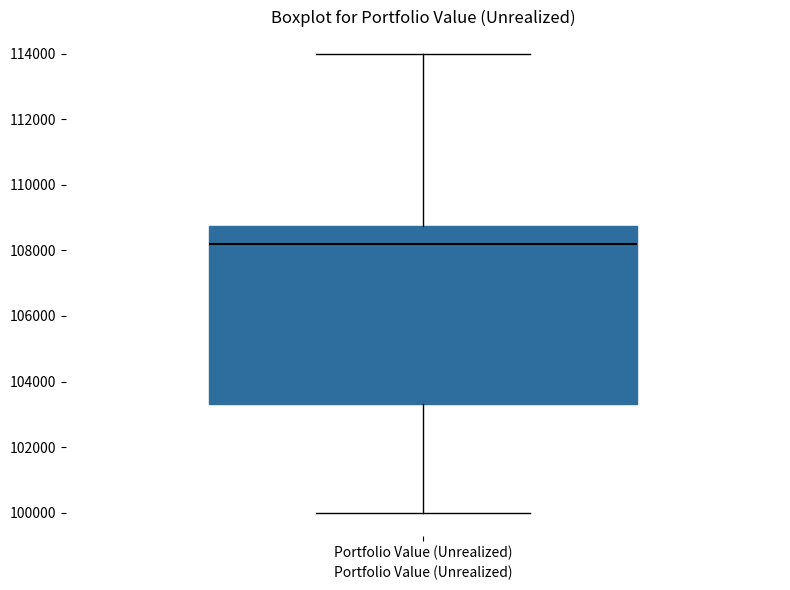

Transcribe this box plot: give where the median line is, the range the box spans, and where the two whiskers end, as read against the y-axis. The values are not printed on the chart, so give them approximately, as read against the axis.

median 108200, box 103400 to 108800, whiskers 100000 to 114000